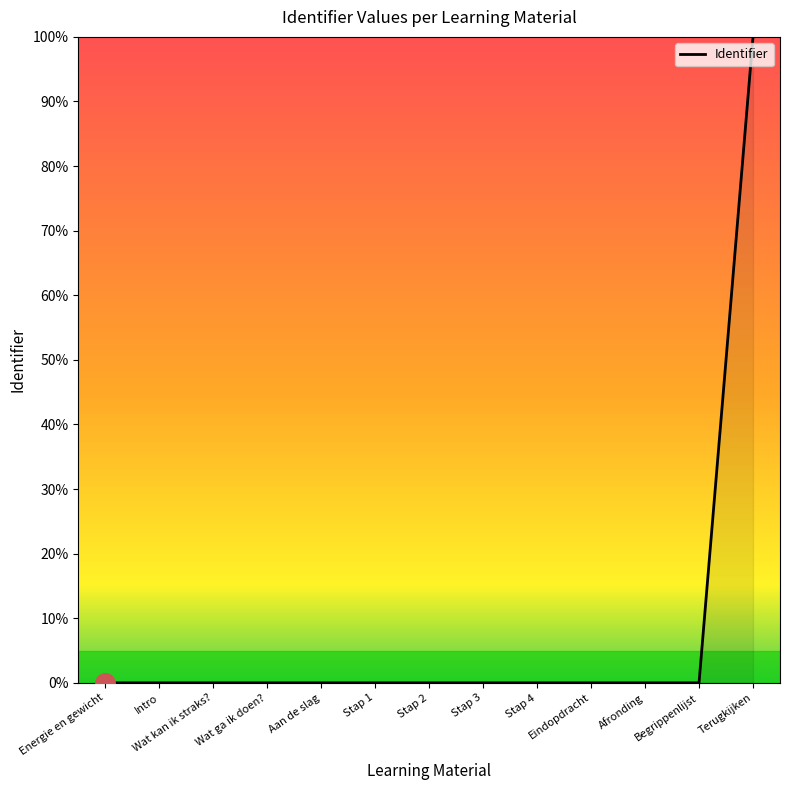

Is it true that the value at Energie en gewicht is -68.4?

False